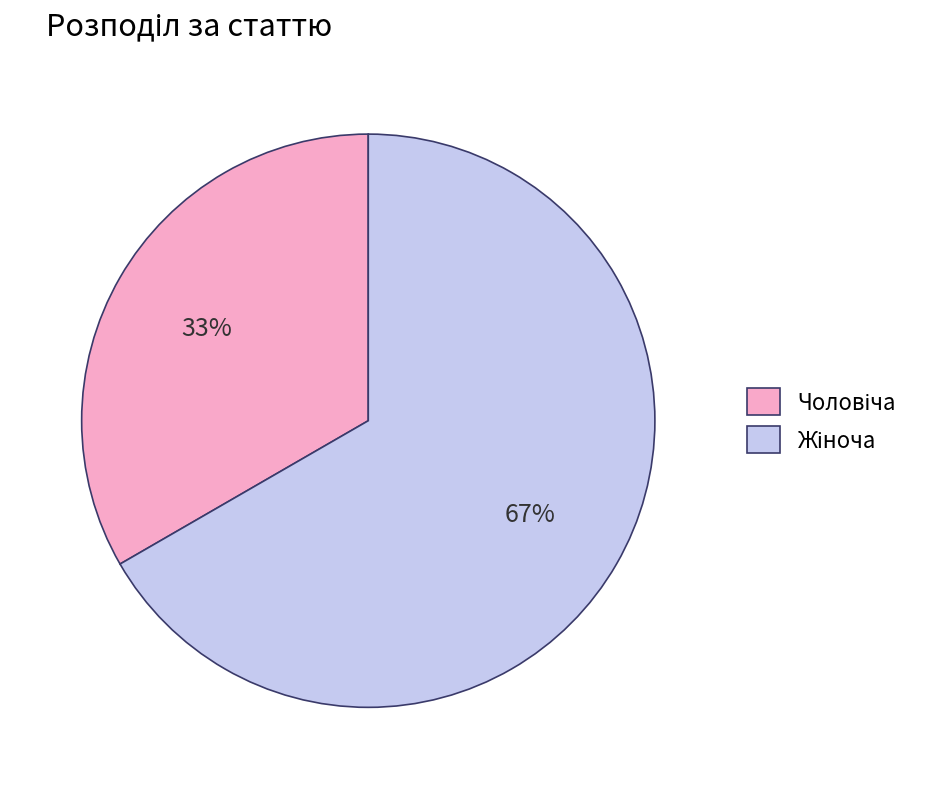

To the nearest percent, what is the average slice percentage?

50%